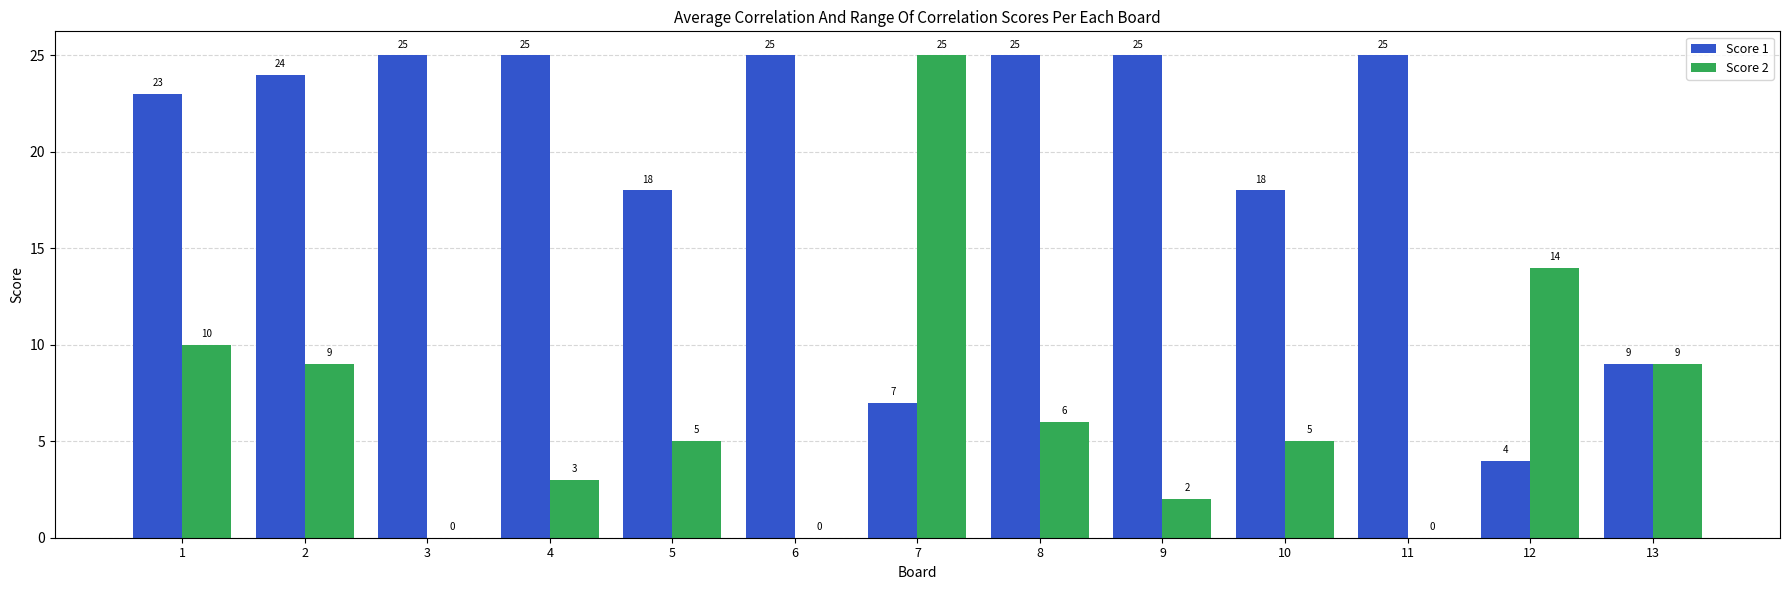

What value does the Score 1 series have at 5, to the nearest 10?

20